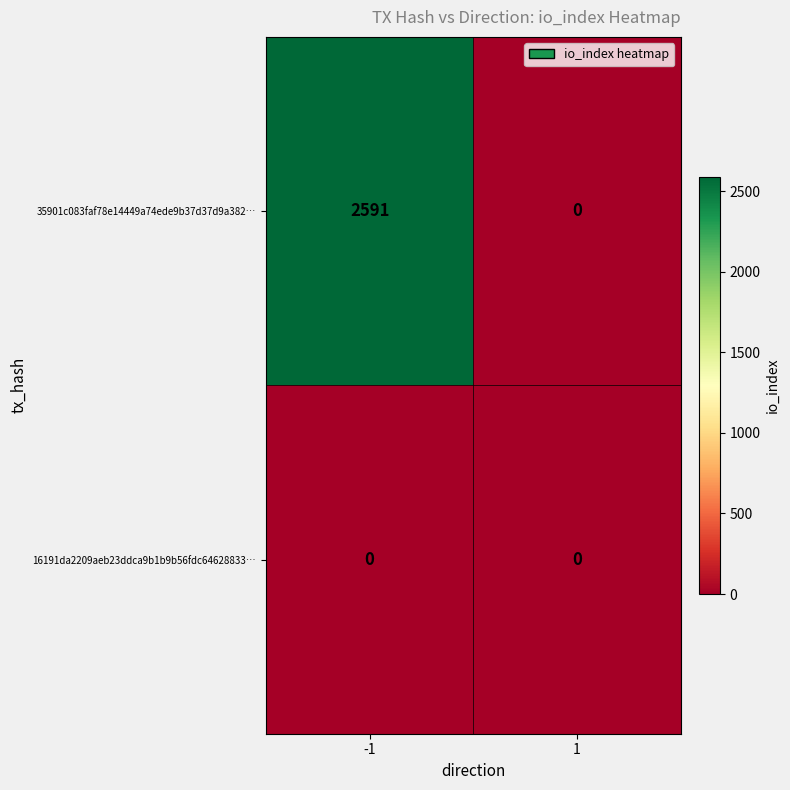

What is the maximum value shown in the chart?

2591